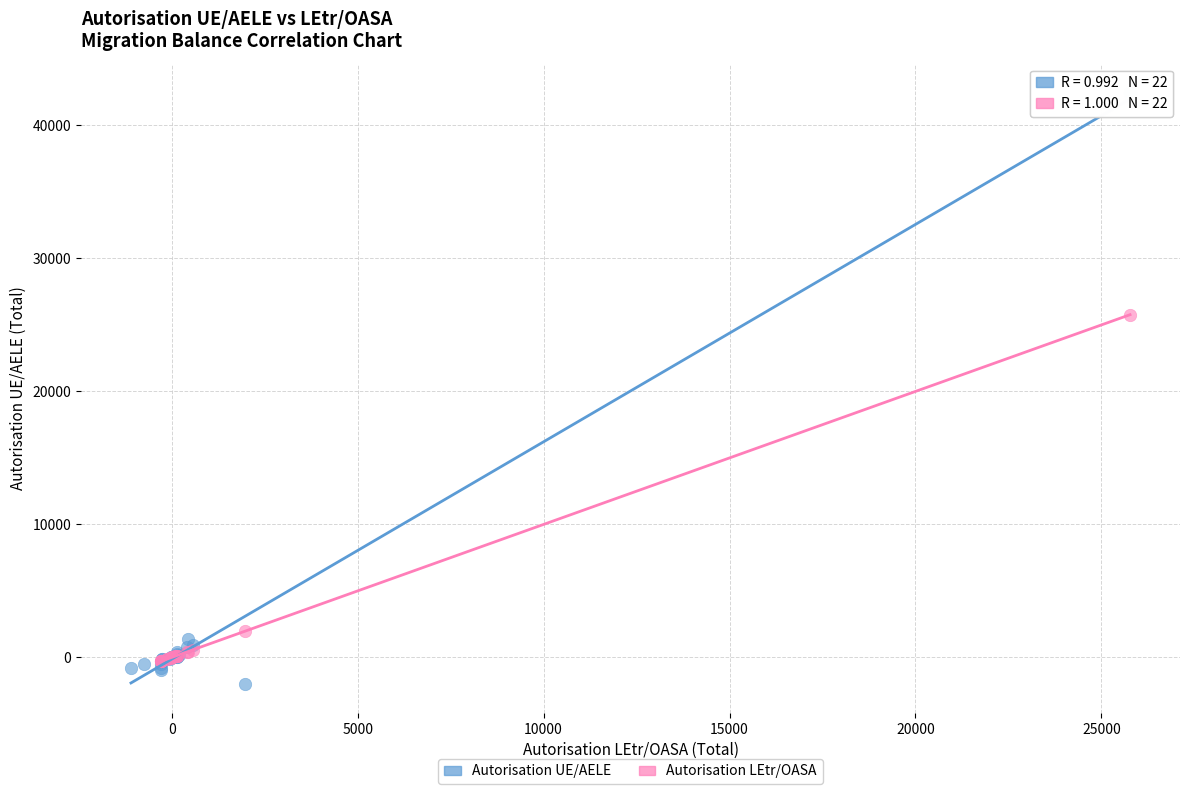

Which series contains the lowest Y value?

Autorisation UE/AELE